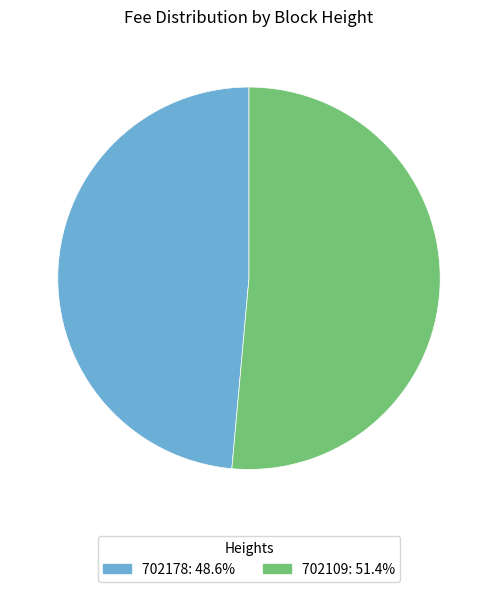

Combined, do 702109: 51.4% and 702178: 48.6% account for over 50%?

Yes